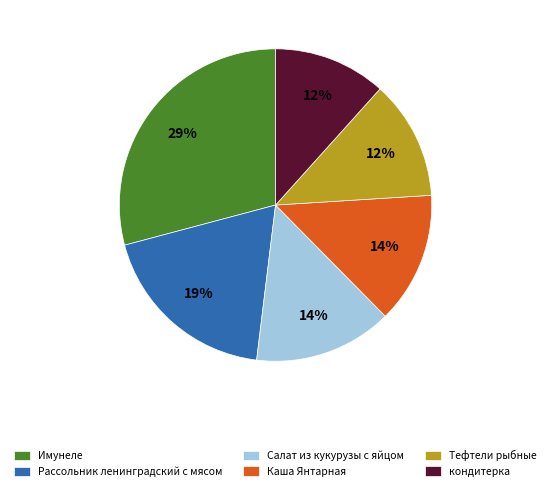

What is the largest slice in the pie chart?

Имунеле